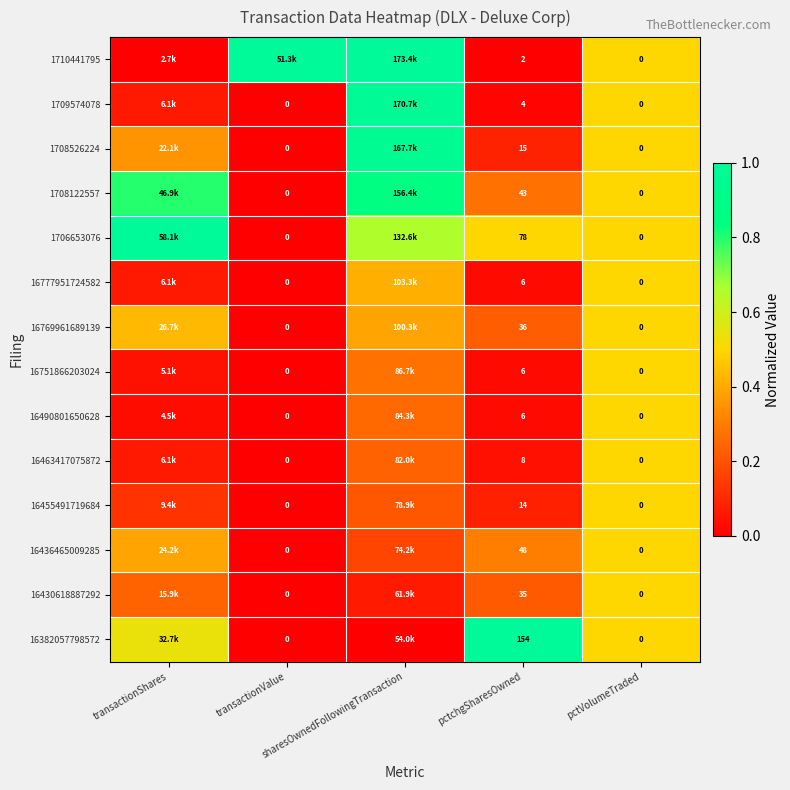

At which label is 1708122557 closest to 0?

transactionValue